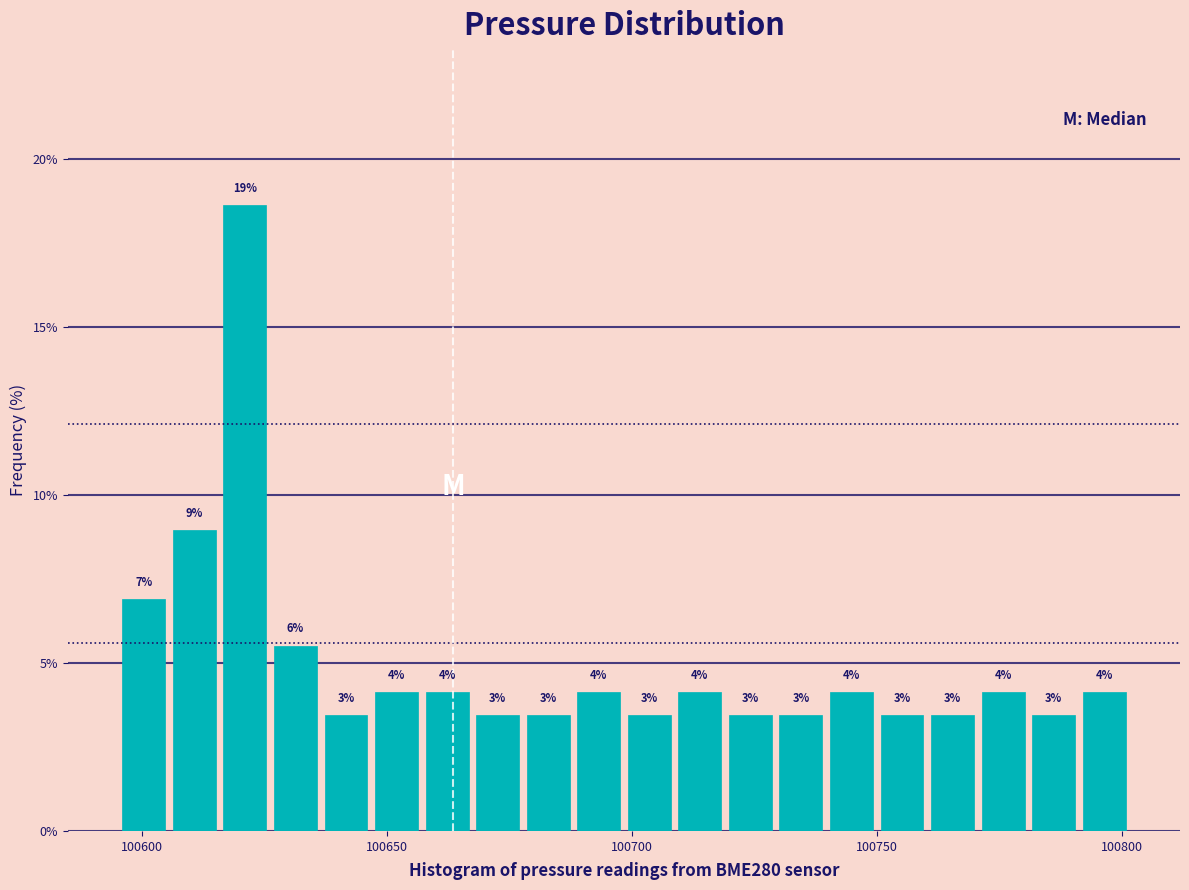

Around what value on the x-axis is the tallest bar? Give the approximate position of its centre, as read against the axis.

100620